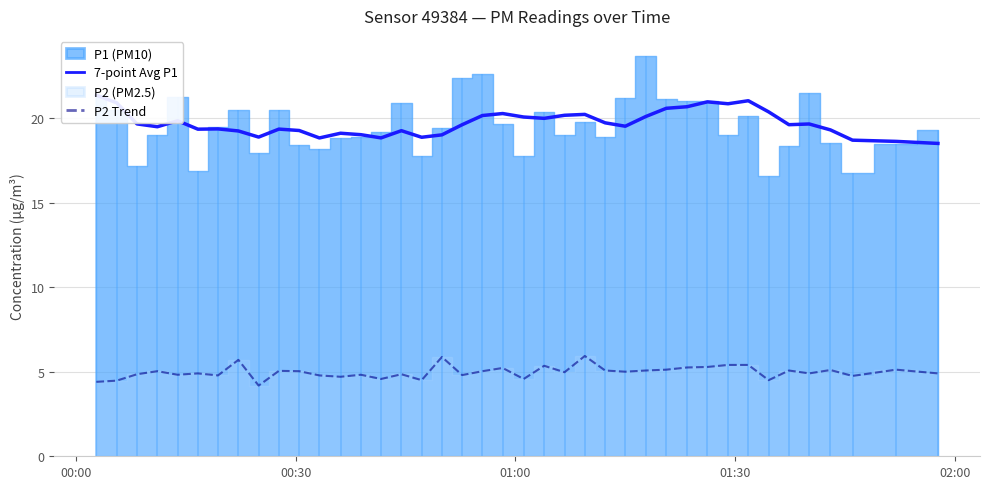

What is the difference between the maximum and minimum values in the 7-point Avg P1 series?

2.9